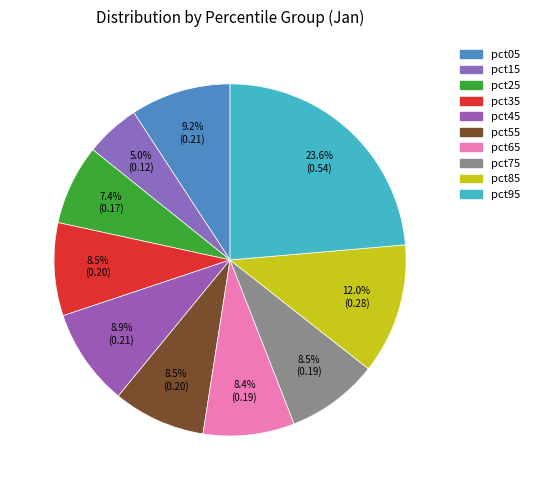

To the nearest percent, what portion does pct85 represent?

12%